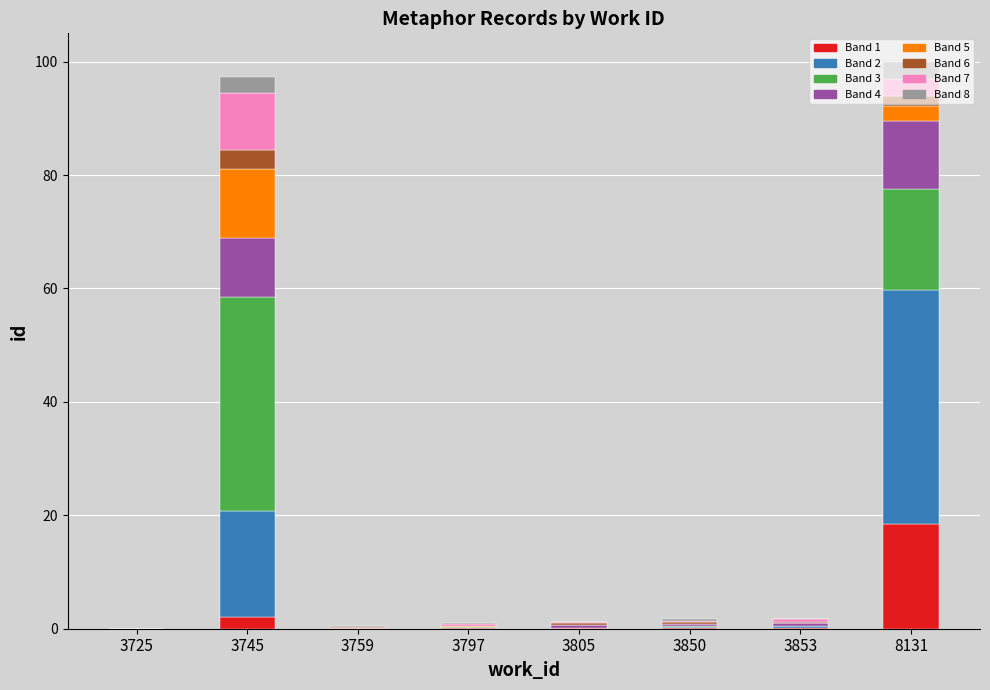

What is the highest value of the Band 1 series?

18.5